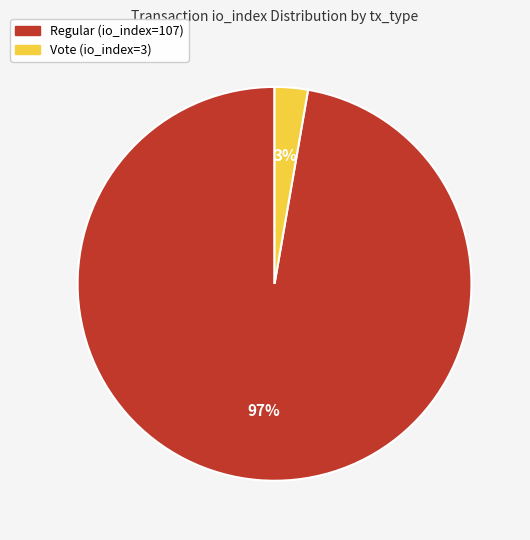

Is the sum of Regular (io_index=107) and Vote (io_index=3) greater than half?

Yes